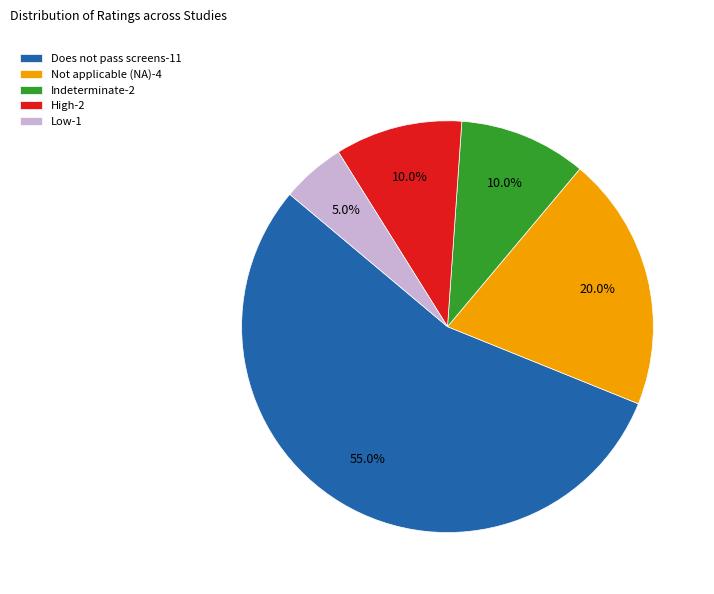

Combined, what portion of the pie is High and Indeterminate?

20.0%